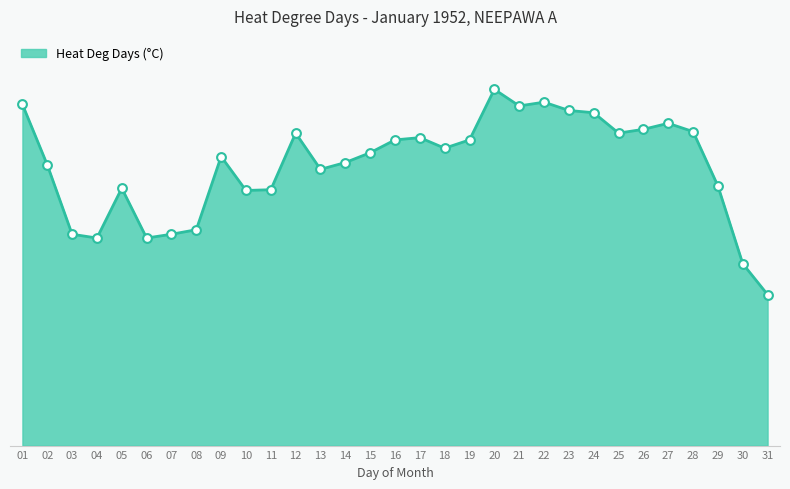

Does the chart have visible grid lines?

No